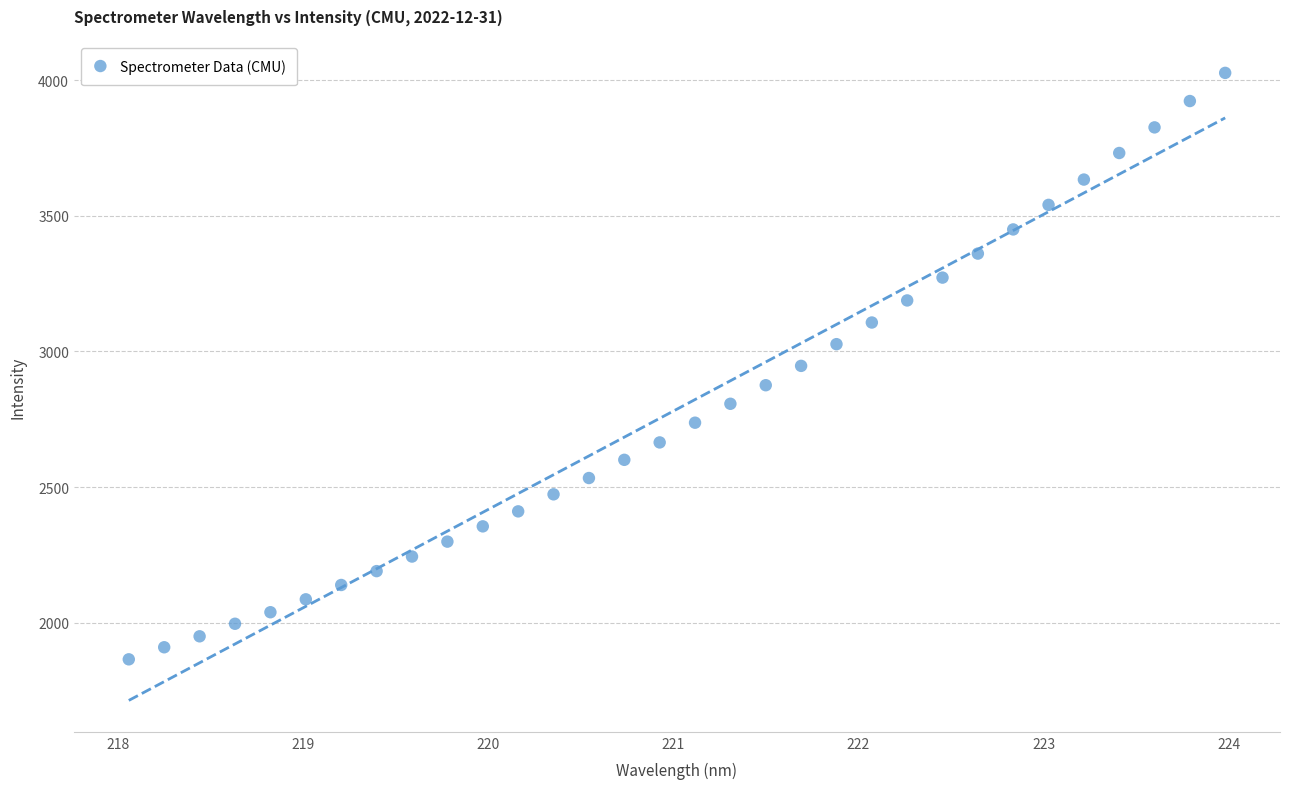

What is the range of X values (max minus min)?

5.9